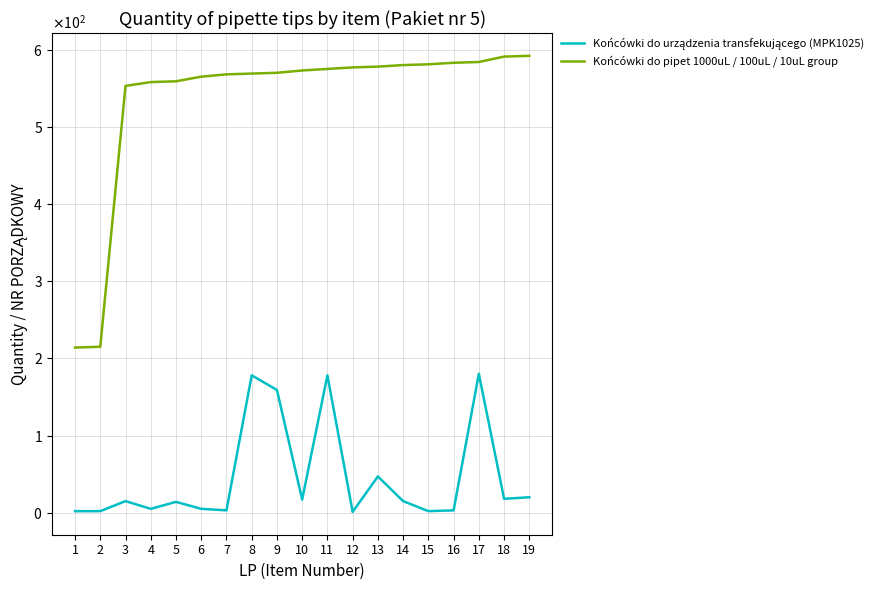

Does the chart display data point markers on the line(s)?

No